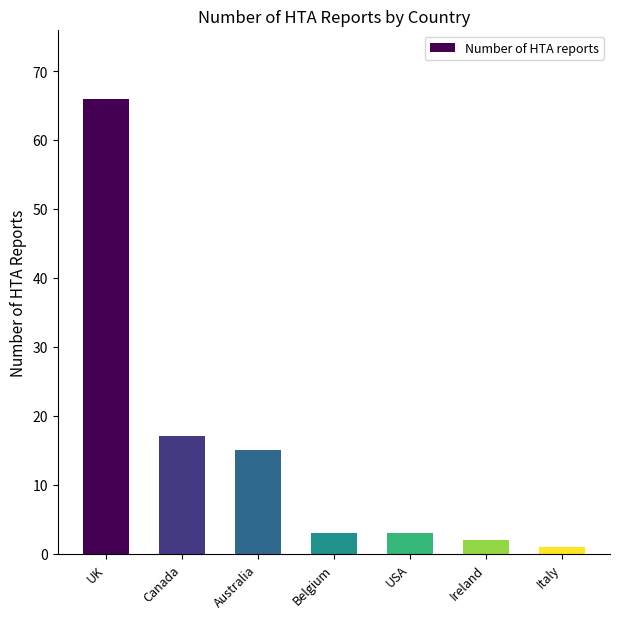

What is the label of the 7th bar from the right?

UK